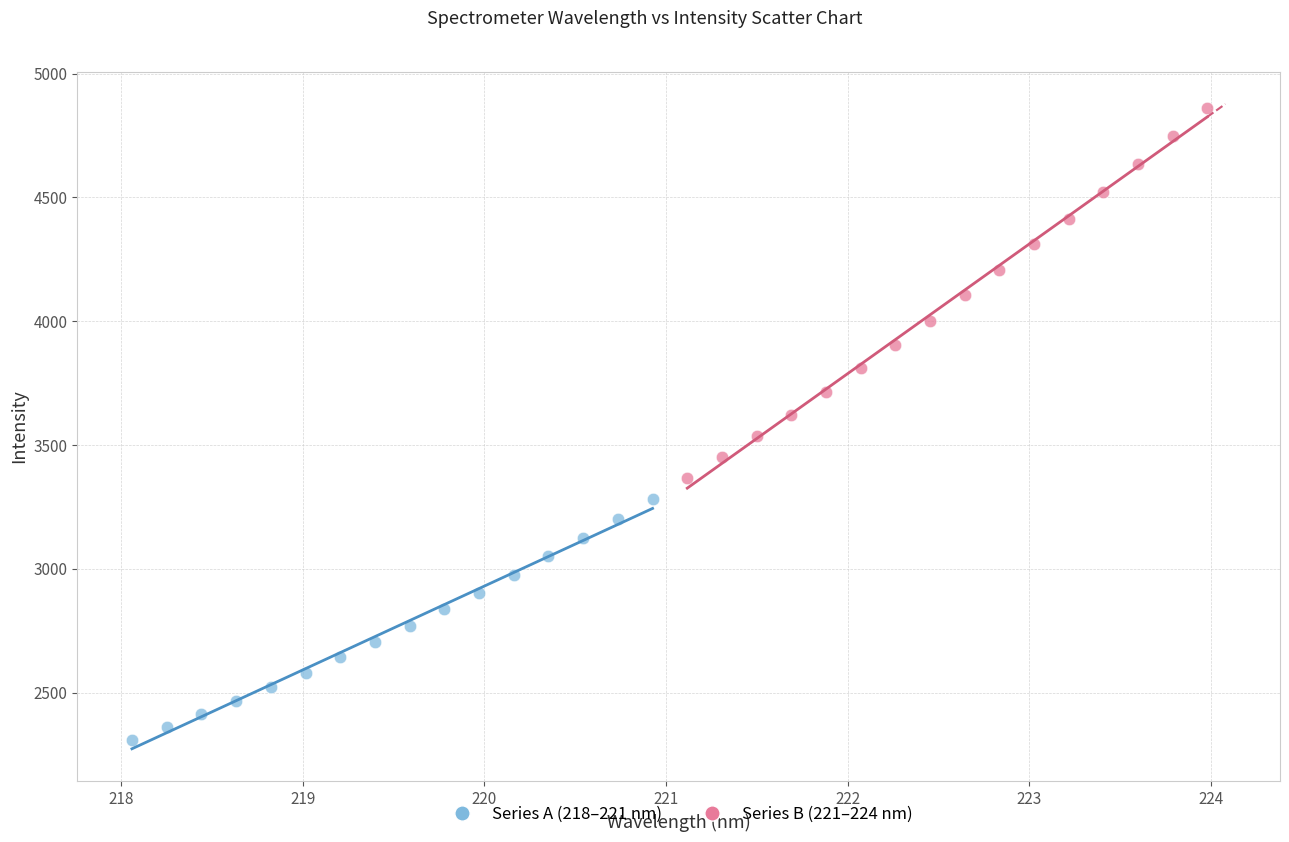

Which series reaches the minimum Y coordinate?

Series A (218–221 nm)